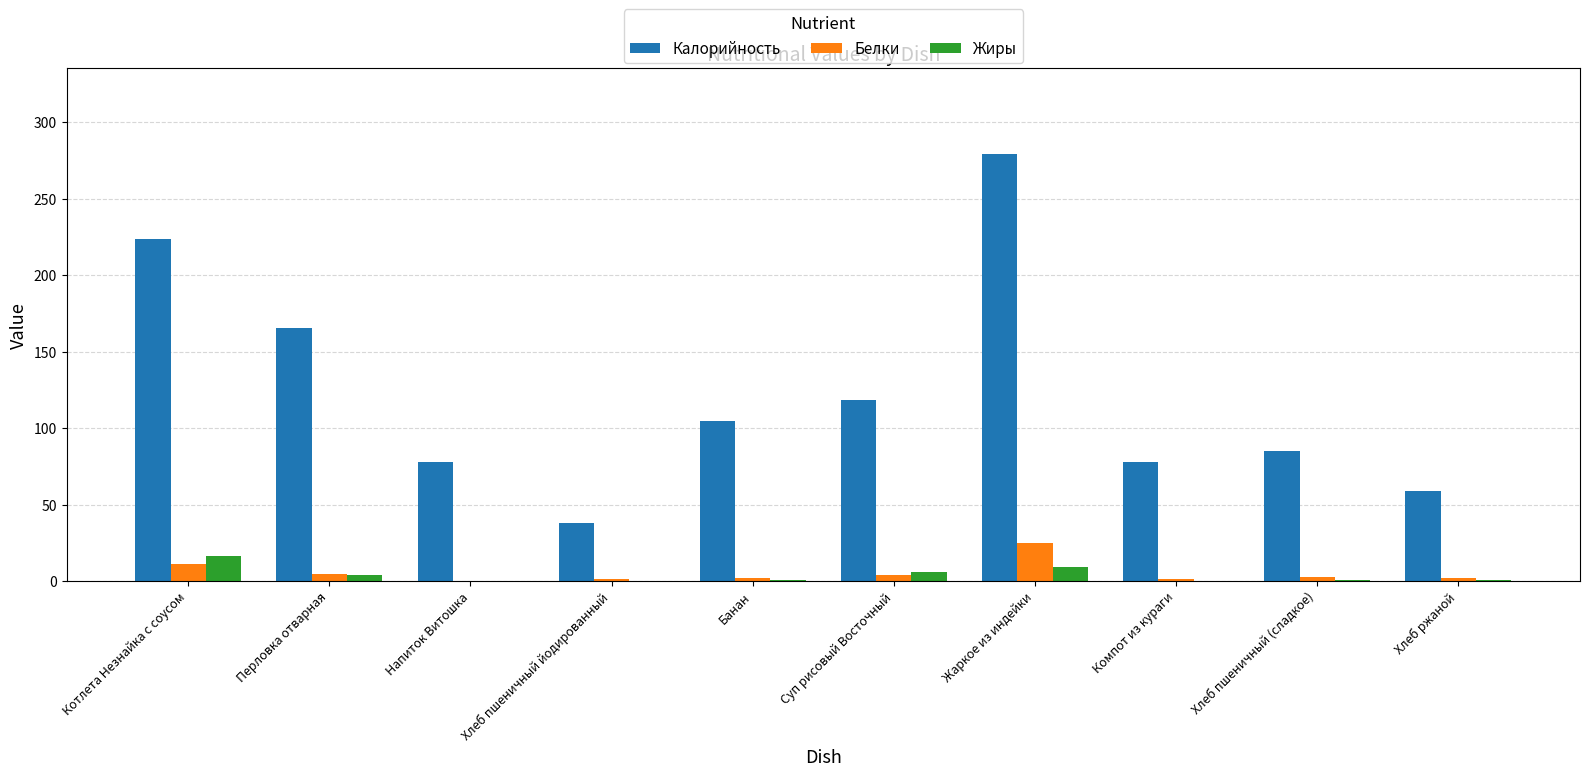

At which label is Калорийность closest to 158?

Перловка отварная